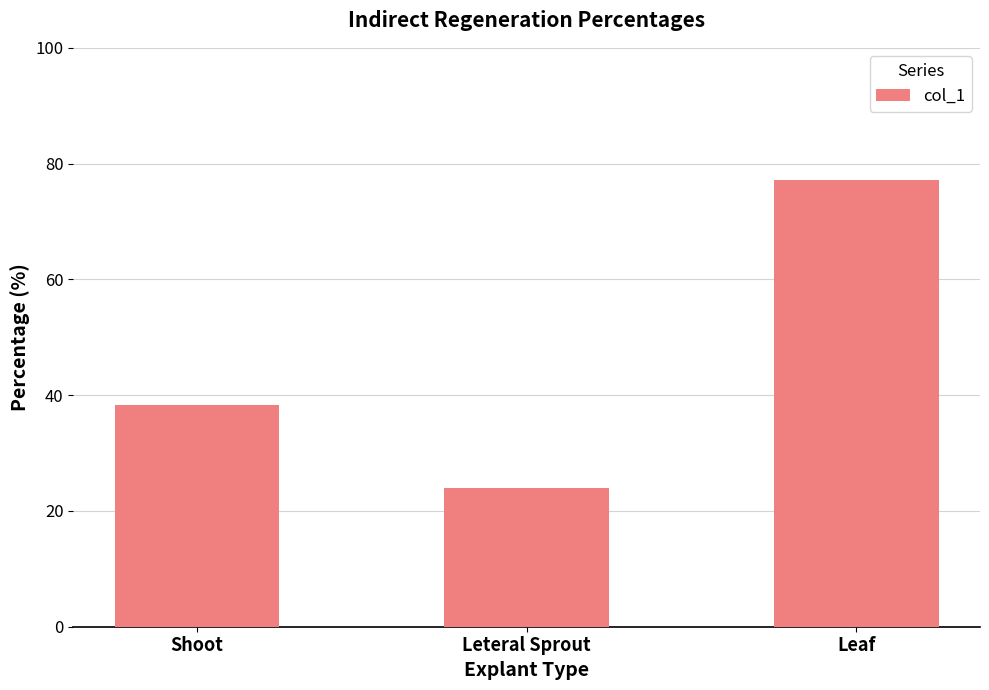

Is it true that the value at Shoot is 38.4?

True